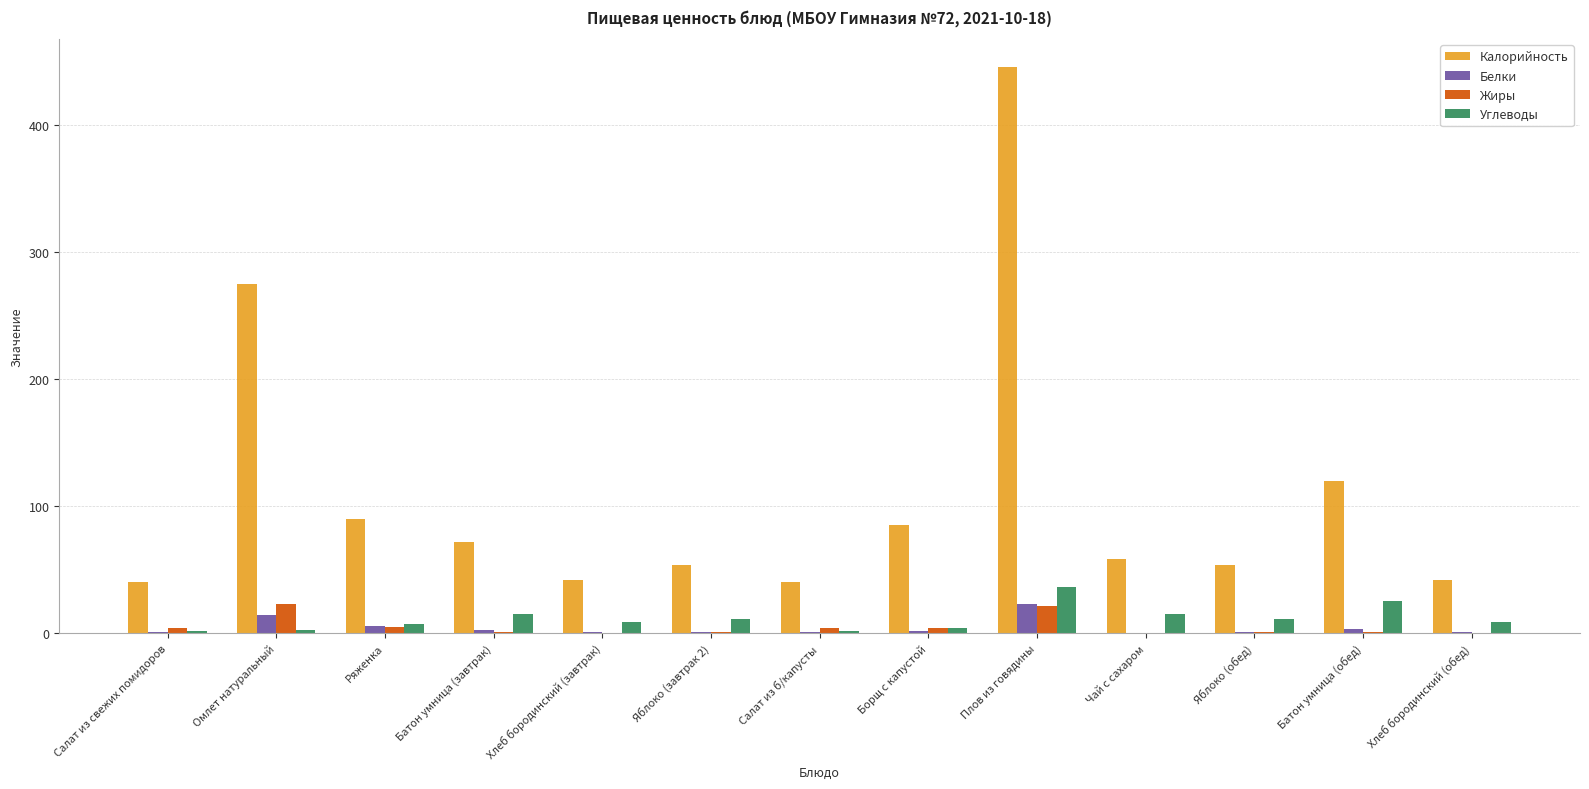

Which series changed the most between Борщ с капустой and Хлеб бородинский (обед)?

Калорийность